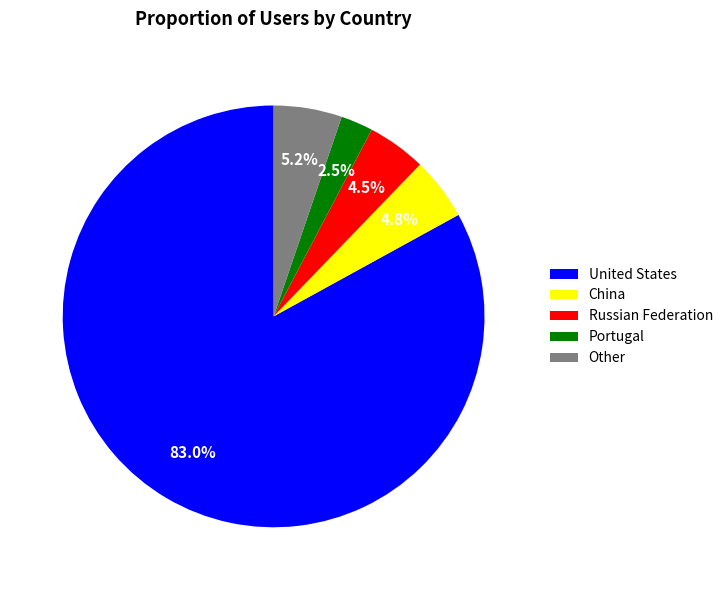

Which has a higher value, Portugal or United States?

United States